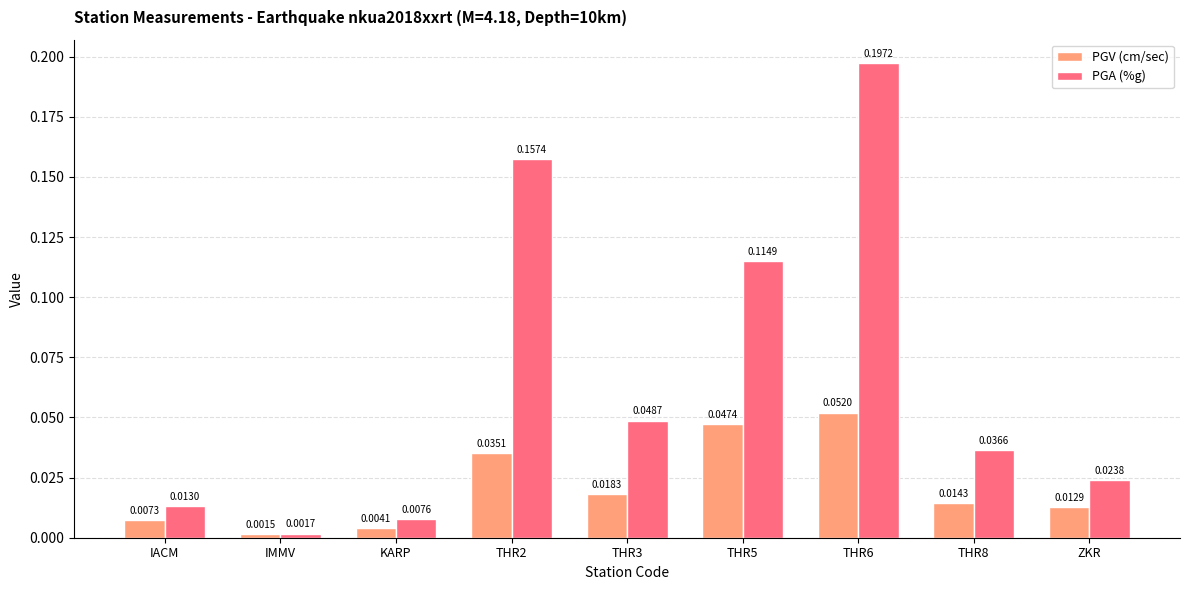

What is the label of the 5th bar from the left?

THR3